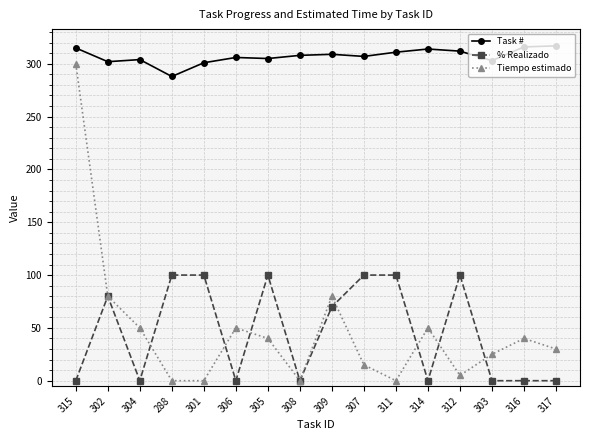

What is the sum of the Task # values at 309 and 311?

620